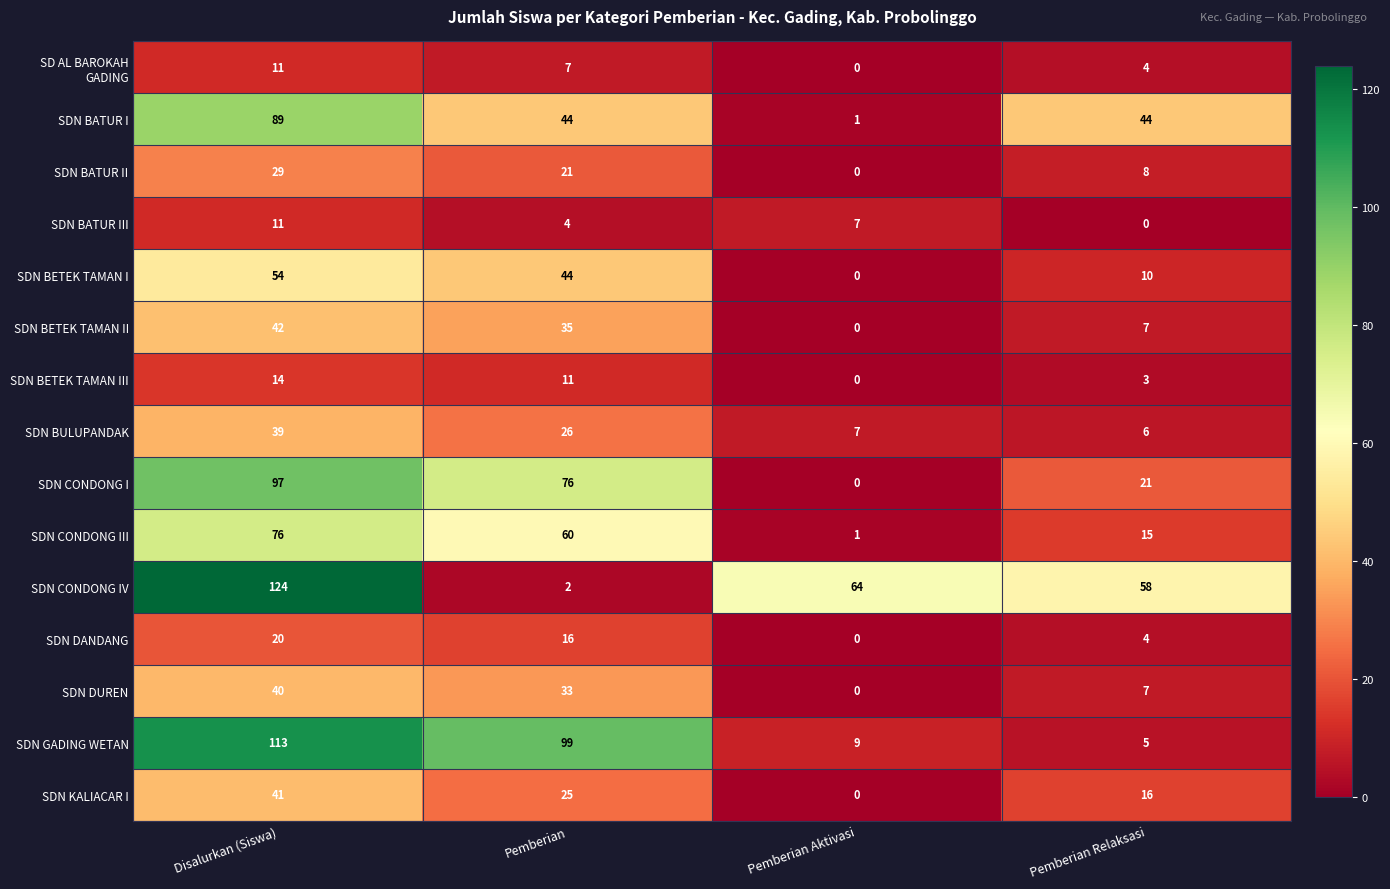

Which series has the largest range (max minus min)?

SDN CONDONG IV